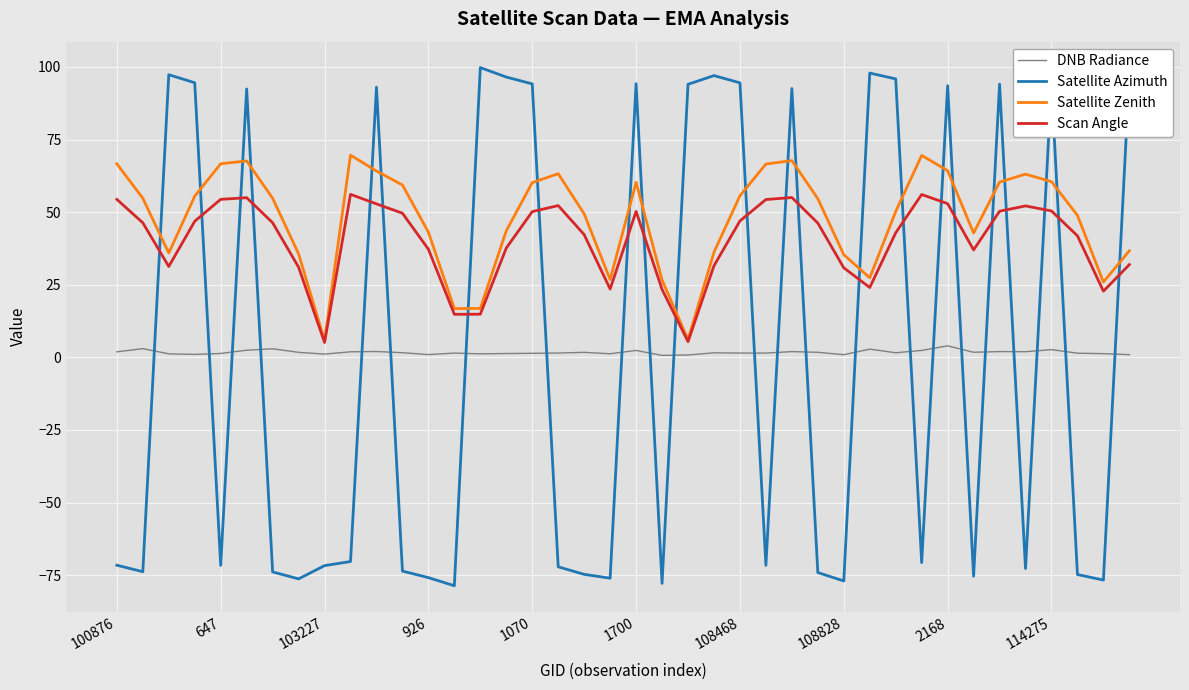

How many lines are shown in the chart?

4